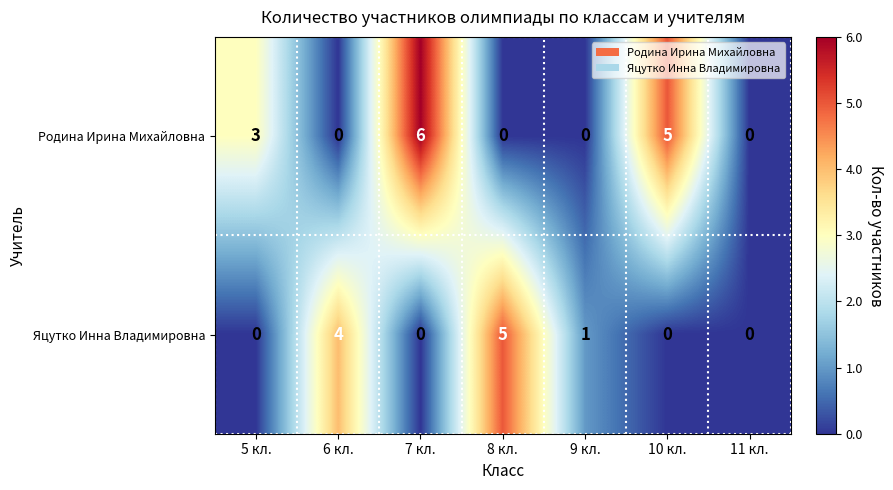

Rank the series by their average value, from lowest to highest.

Яцутко Инна Владимировна, Родина Ирина Михайловна